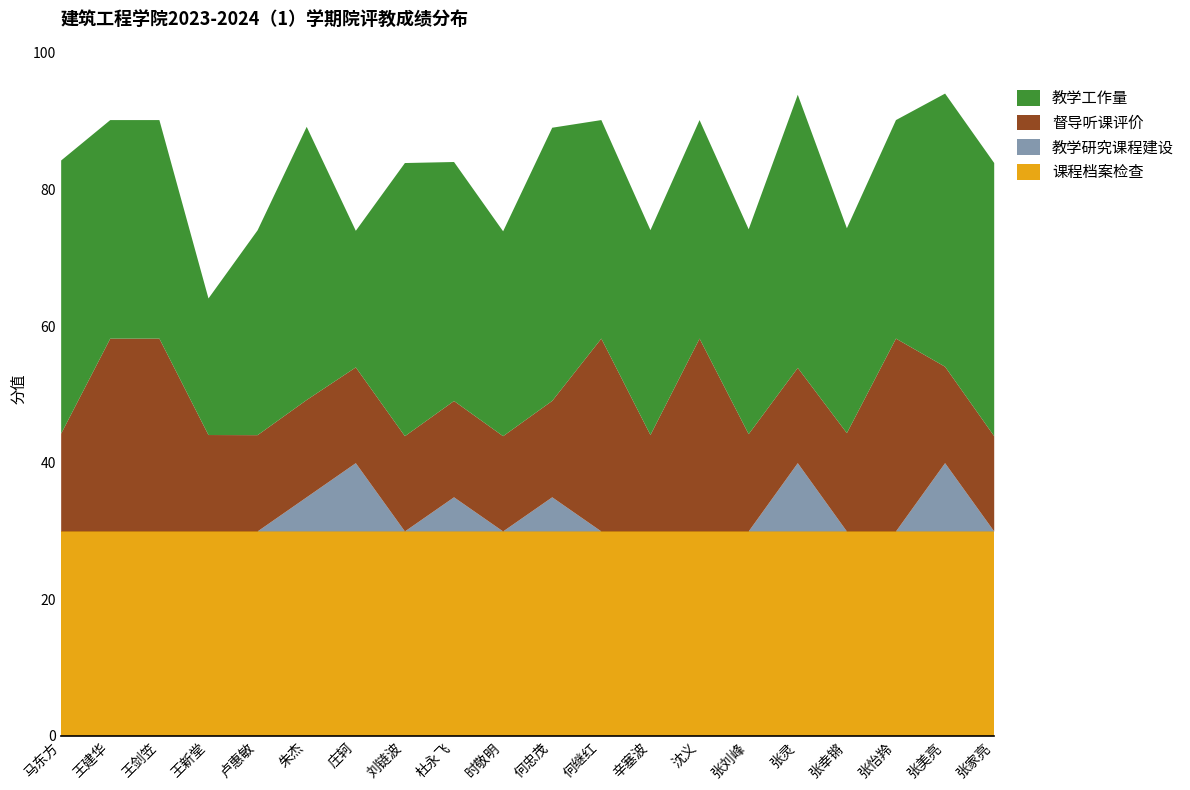

What is the total value across all series at 张怡羚?

90.2